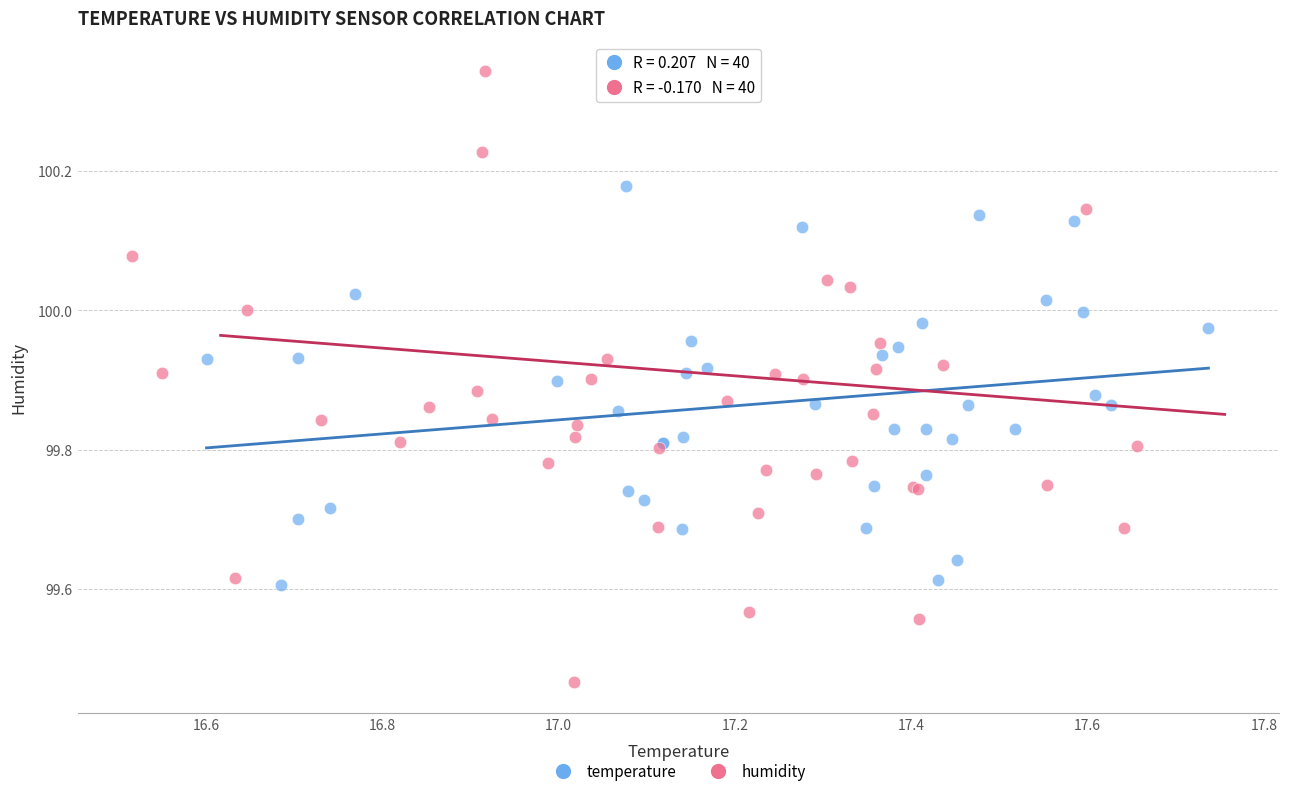

Which series contains the lowest Y value?

humidity